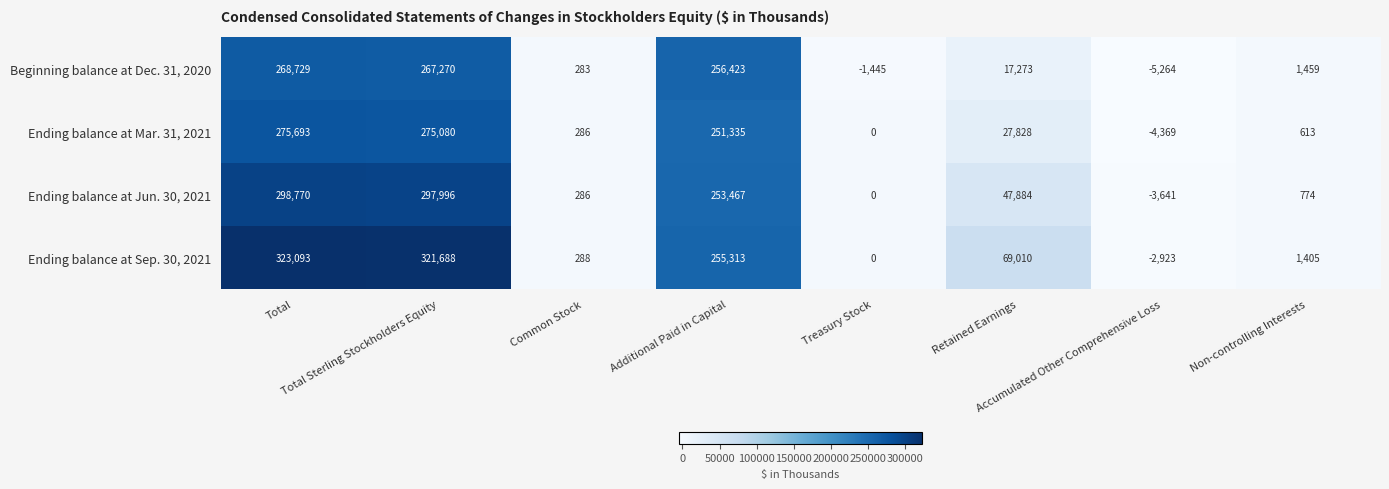

How many data points in Ending balance at Jun. 30, 2021 are less than 47884?

4